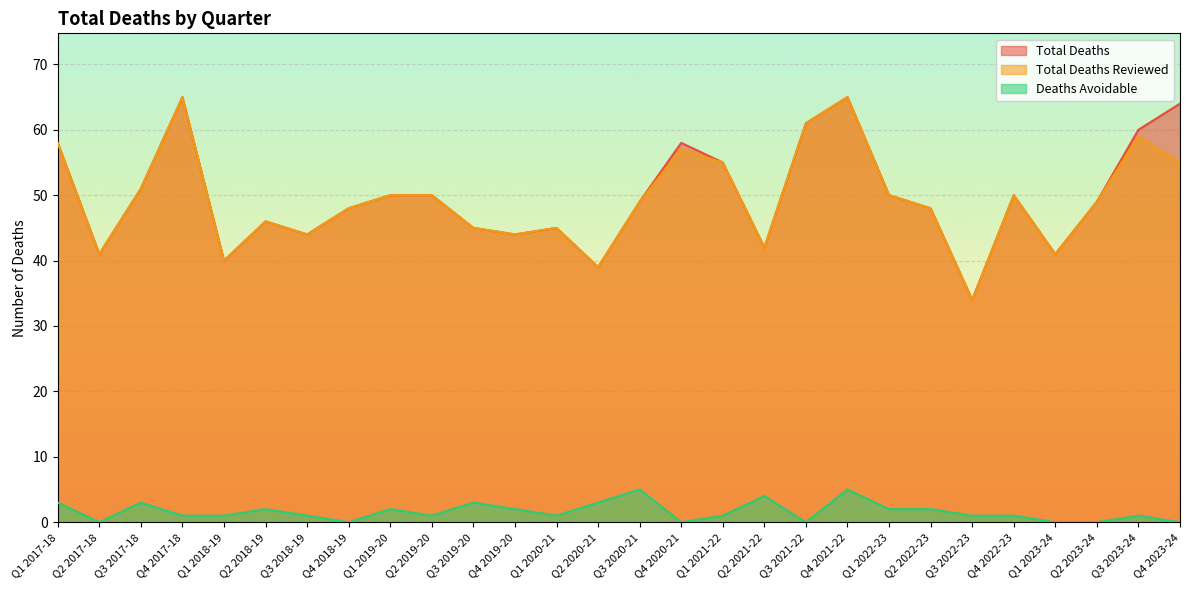

What is the total value across all series at Q3 2023-24?

120